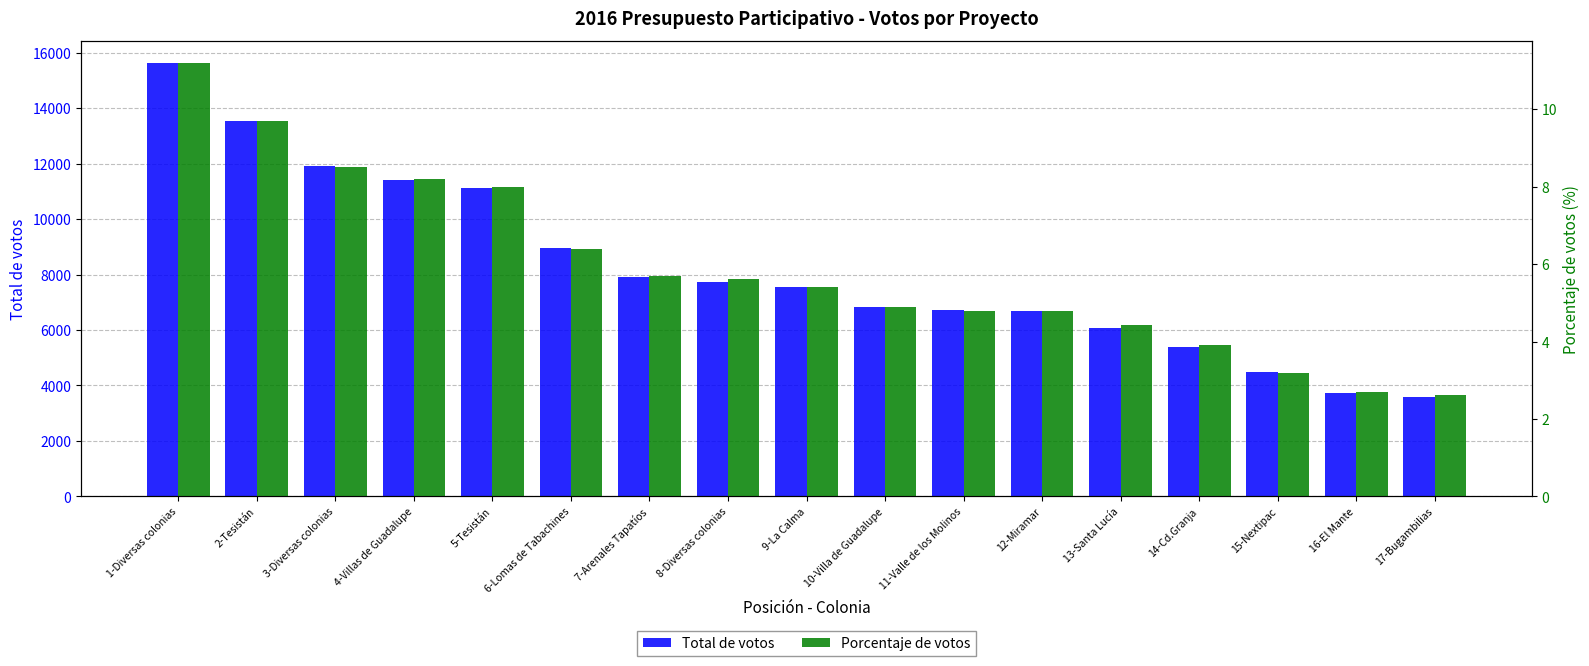

What is the sum of the Porcentaje de votos values at 16-El Mante and 2-Tesistán?

12.4